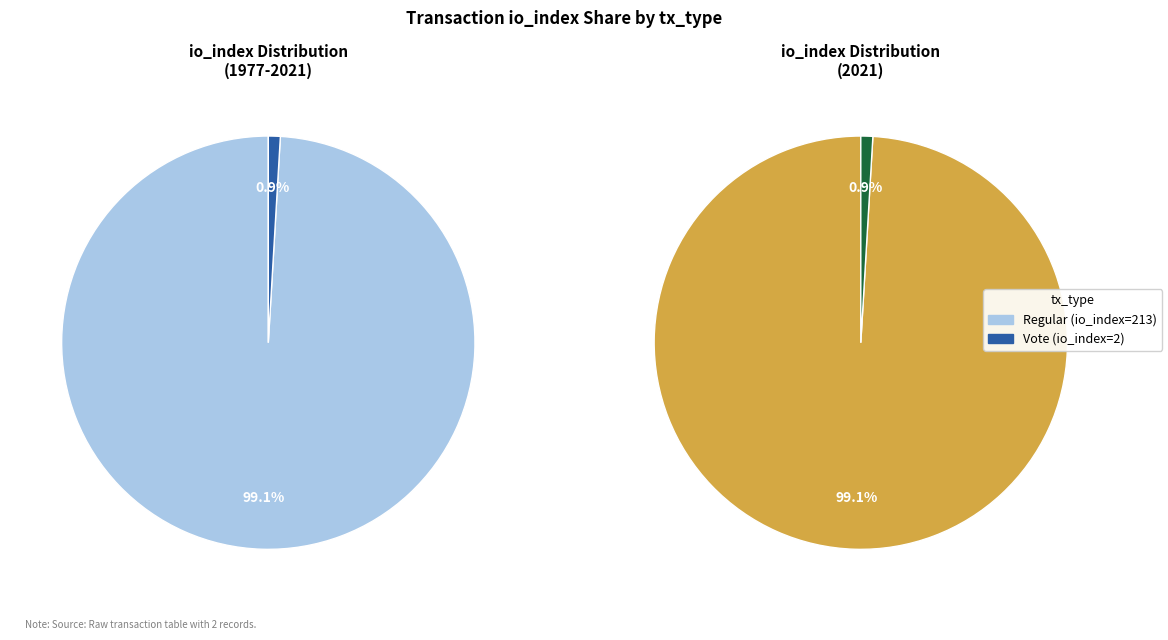

To the nearest percent, what is the average slice percentage?

50%